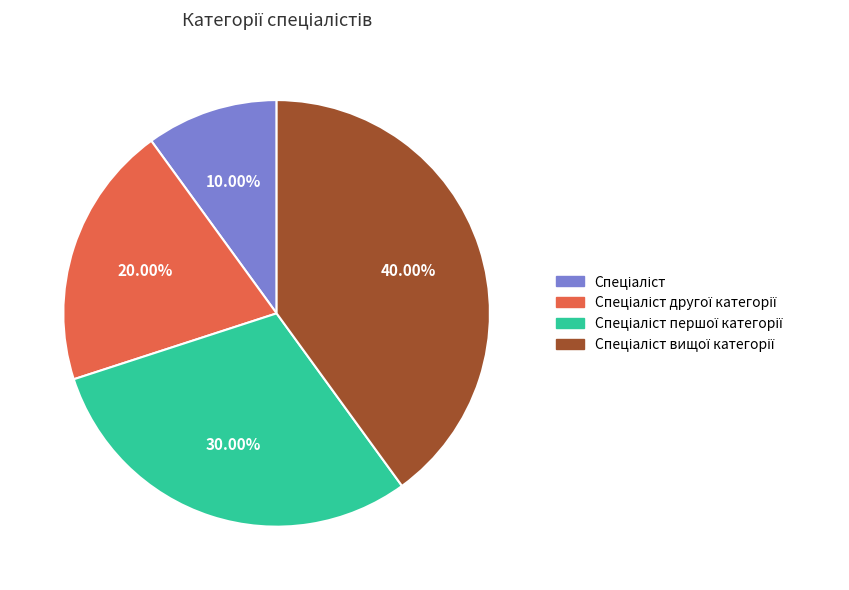

To the nearest percent, what is the average slice percentage?

25%